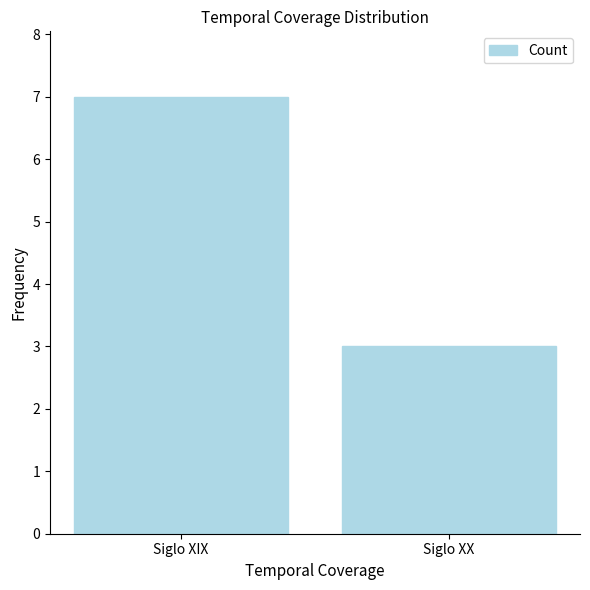

What is the greatest value displayed?

7